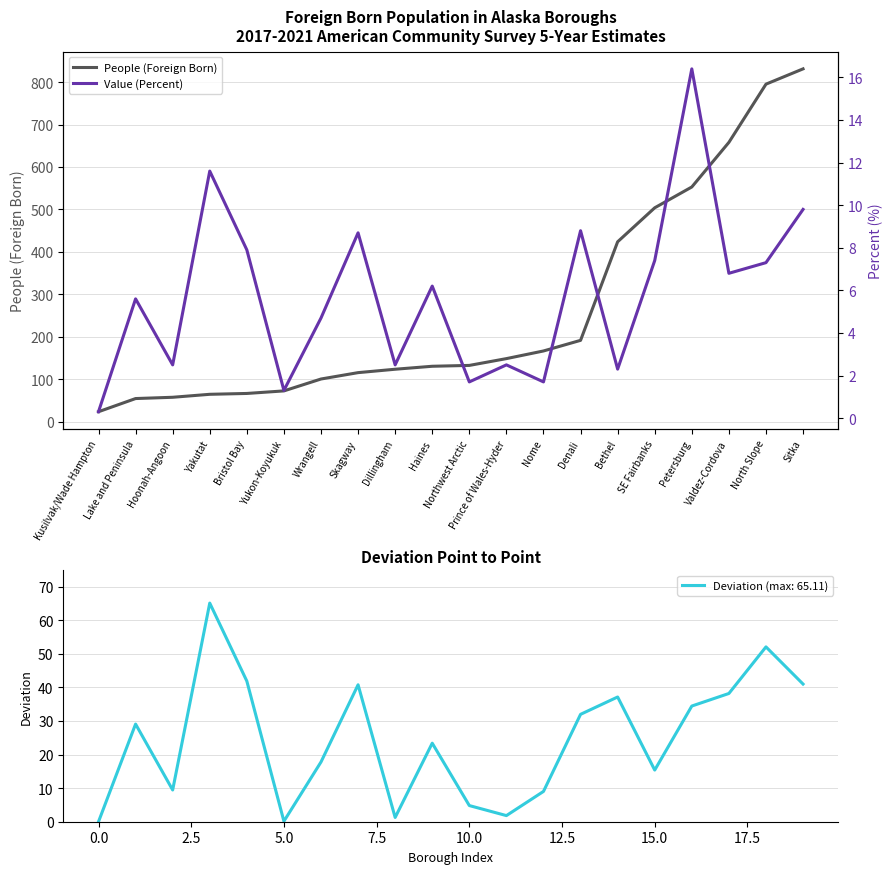

Is this an area chart (filled region under the line)?

No